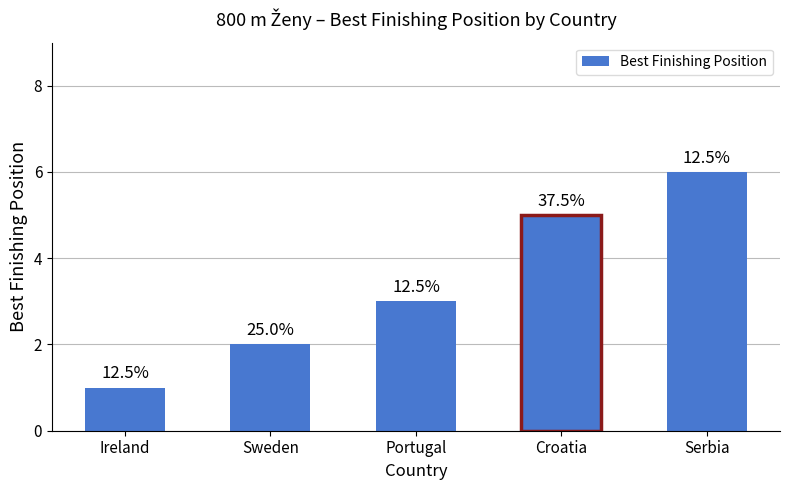

The chart shows a value of 6 at Serbia. True or false?

True